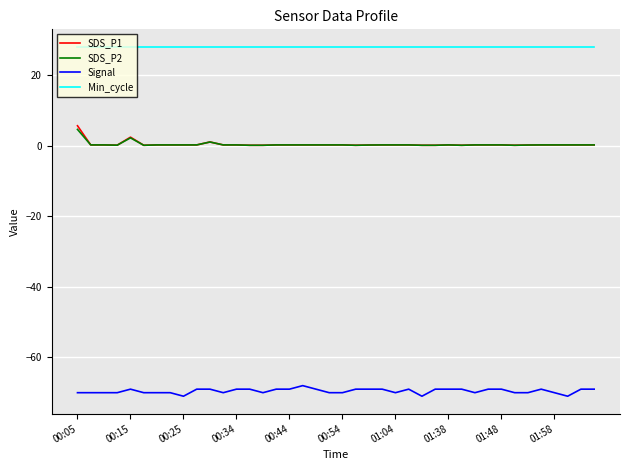

What is the minimum value shown in the chart?

-71.0